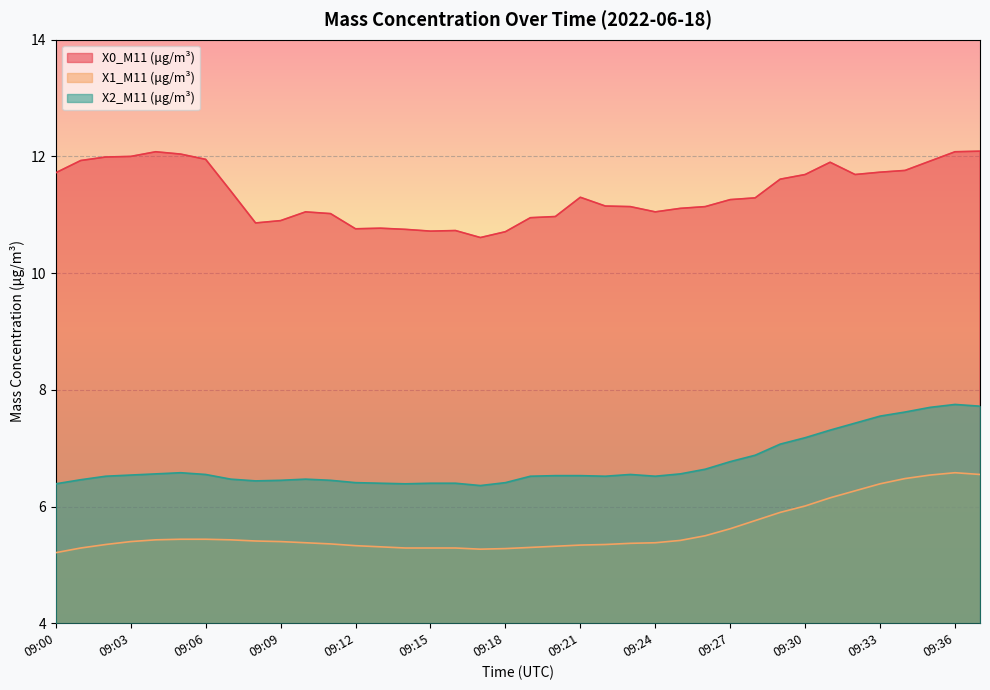

True or false: X2_M11 (μg/m³) and X1_M11 (μg/m³) cross at least once.

False